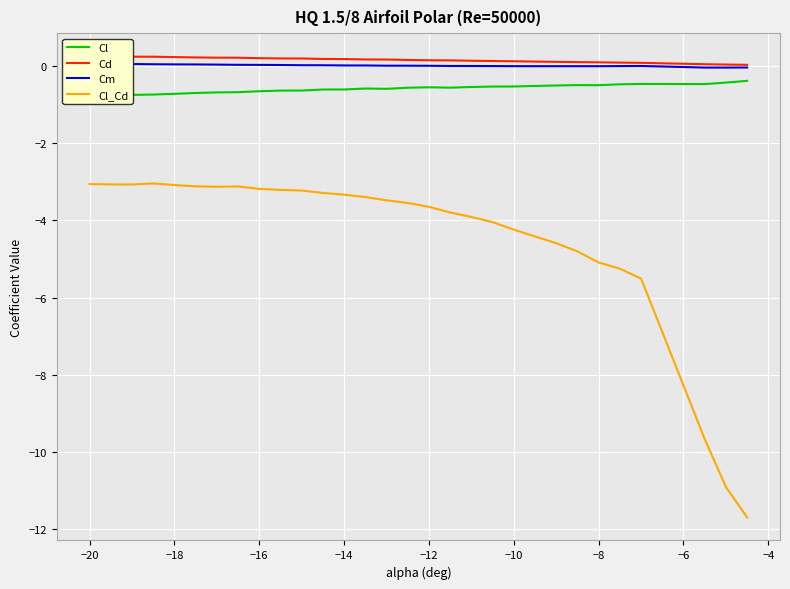

True or false: Cl_Cd and Cd intersect in this chart.

False